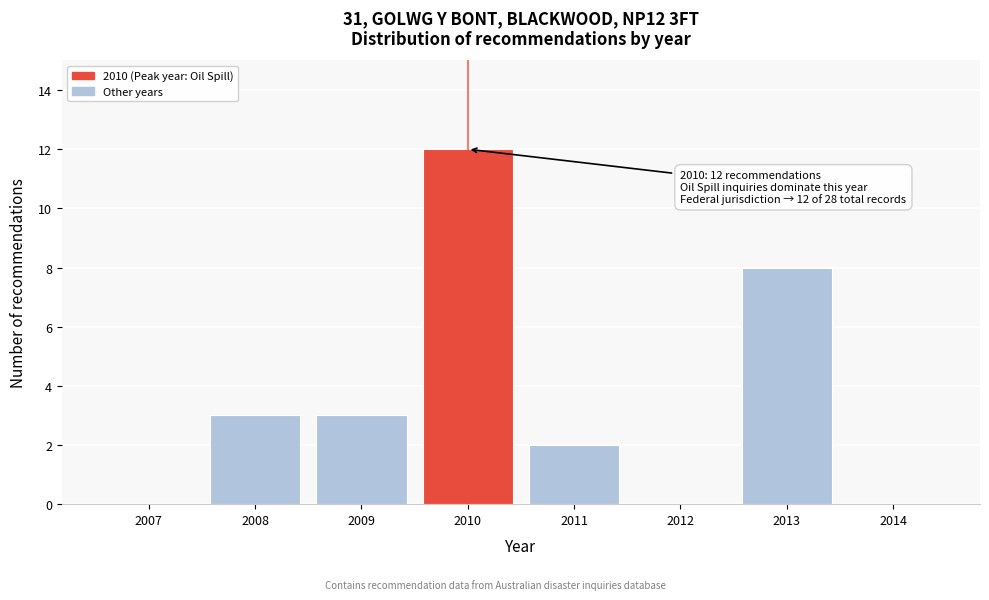

Reading left to right, extract all data points from this chart.

2007=0	2008=3	2009=3	2010=12	2011=2	2012=0	2013=8	2014=0